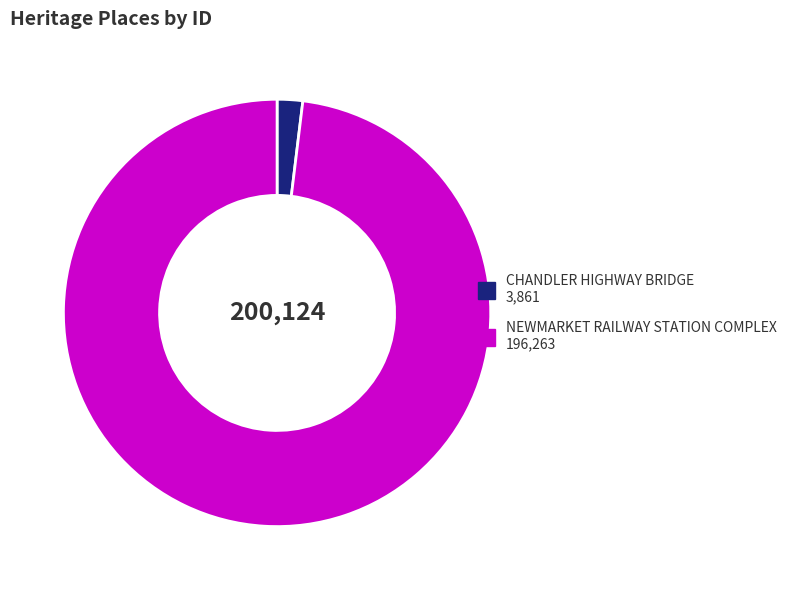

Is NEWMARKET RAILWAY STATION COMPLEX the majority of the pie?

Yes